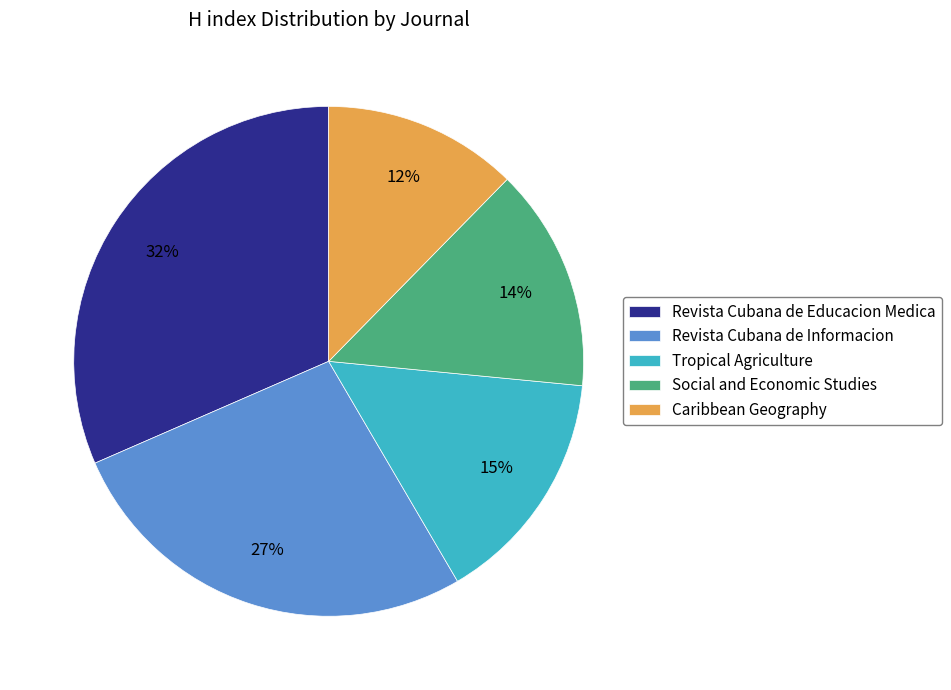

Which slice is the largest?

Revista Cubana de Educacion Medica